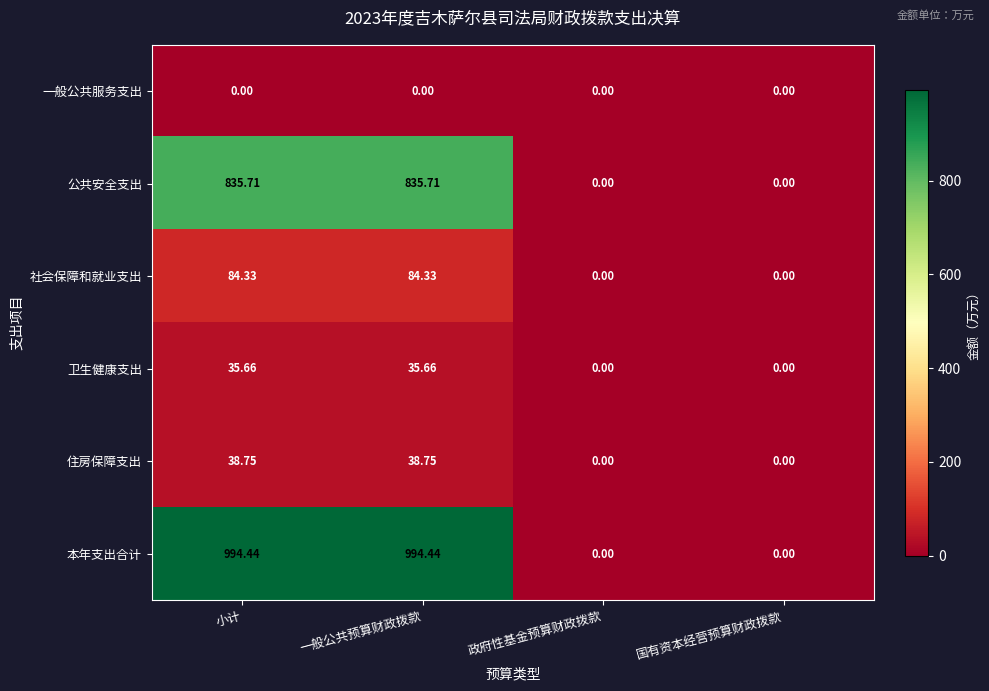

Rank the series at 小计 from lowest to highest value.

一般公共服务支出, 卫生健康支出, 住房保障支出, 社会保障和就业支出, 公共安全支出, 本年支出合计